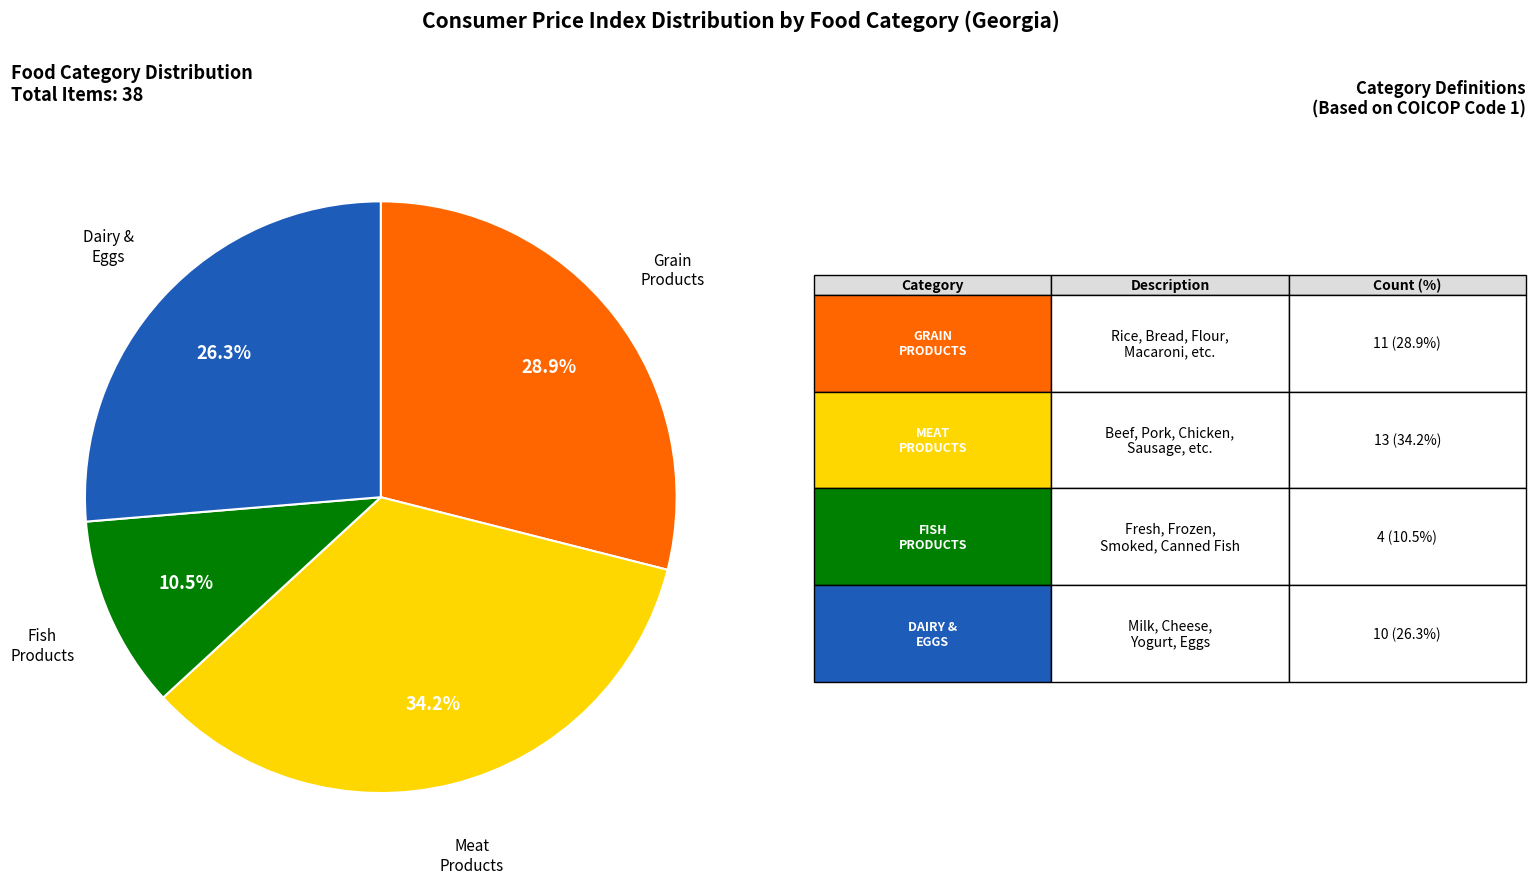

How many slices are in this pie chart?

4